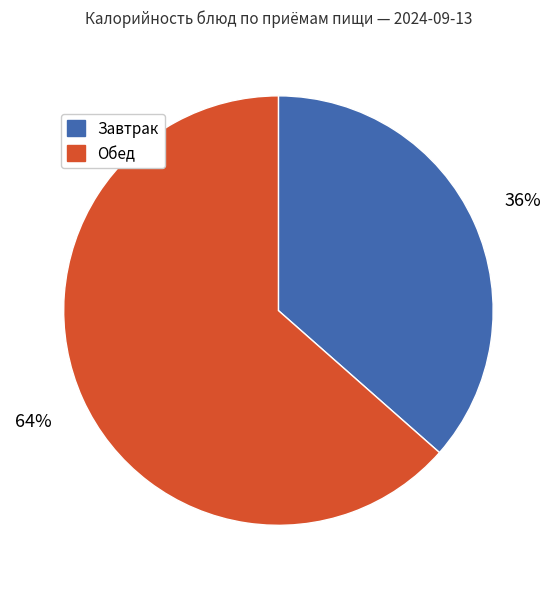

Count the number of slices in the pie.

2